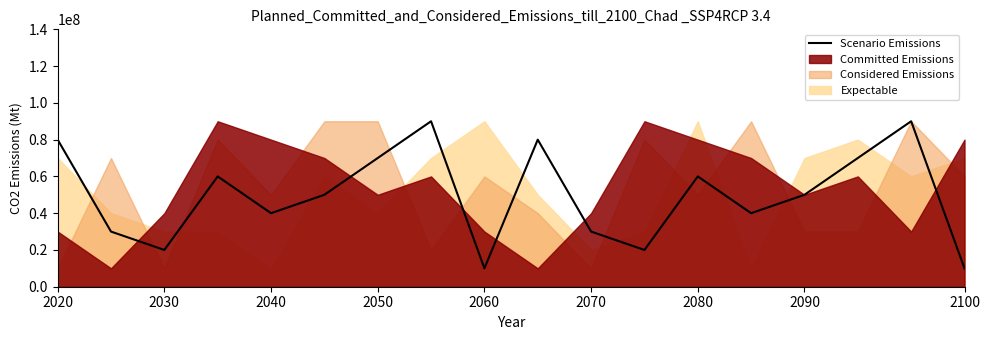

The value at 2020 is 80000000. True or false?

True